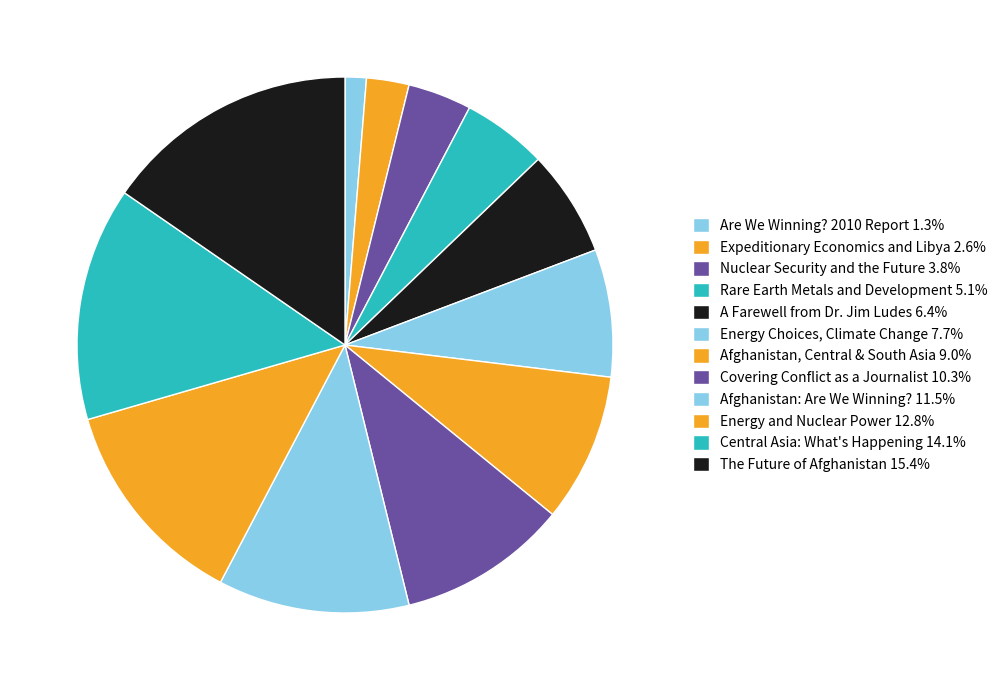

Count the number of slices in the pie.

12